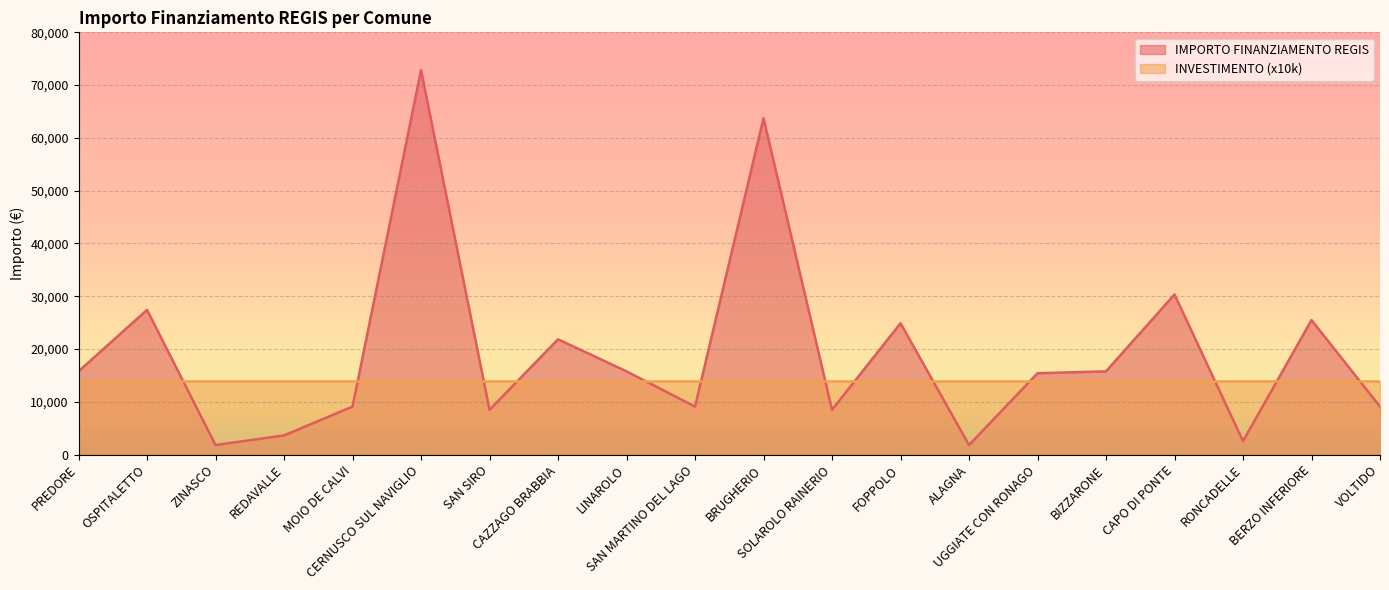

How many data points are less than 15782?

10